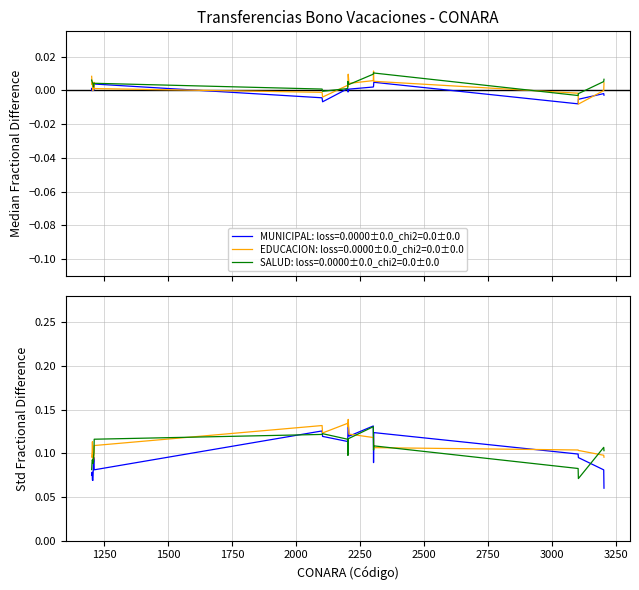

The EDUCACION series shows 0.1 at 1250. True or false?

True